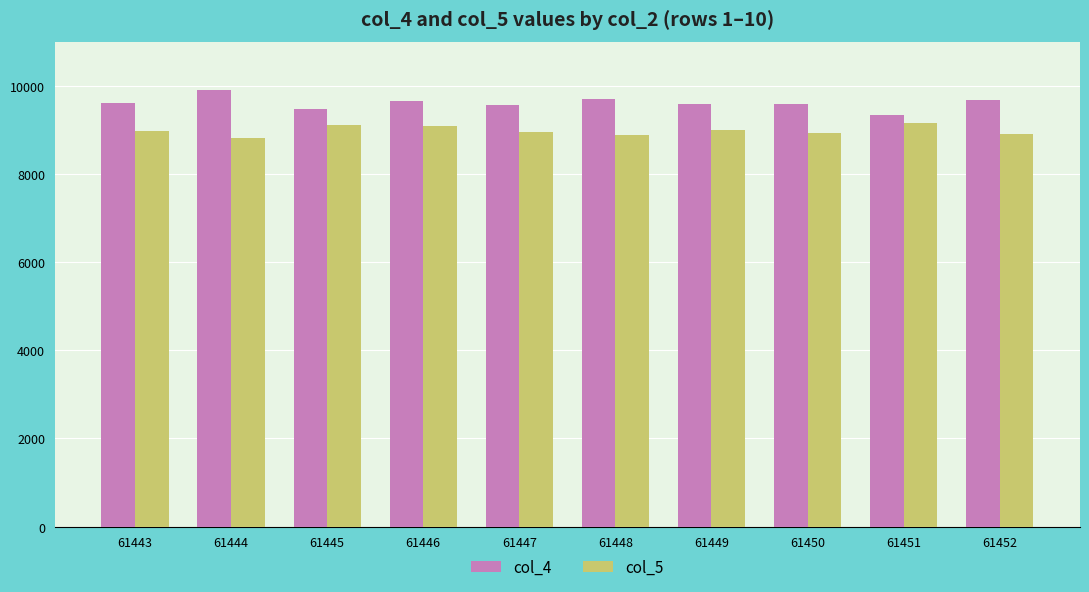

How many bars are there in each group?

2